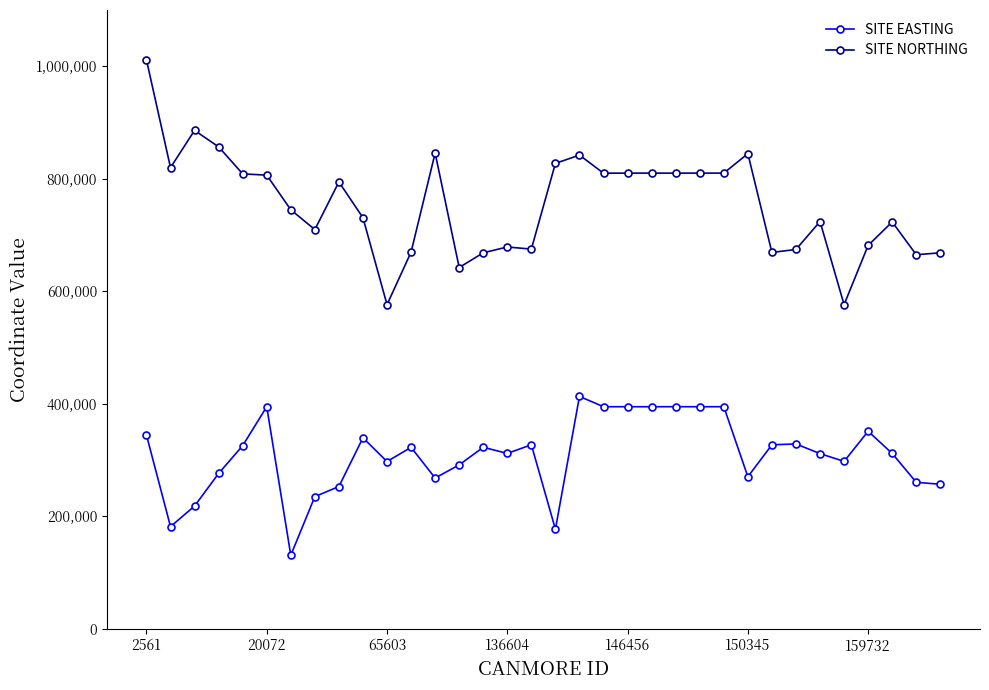

What is the smallest value displayed?

130580